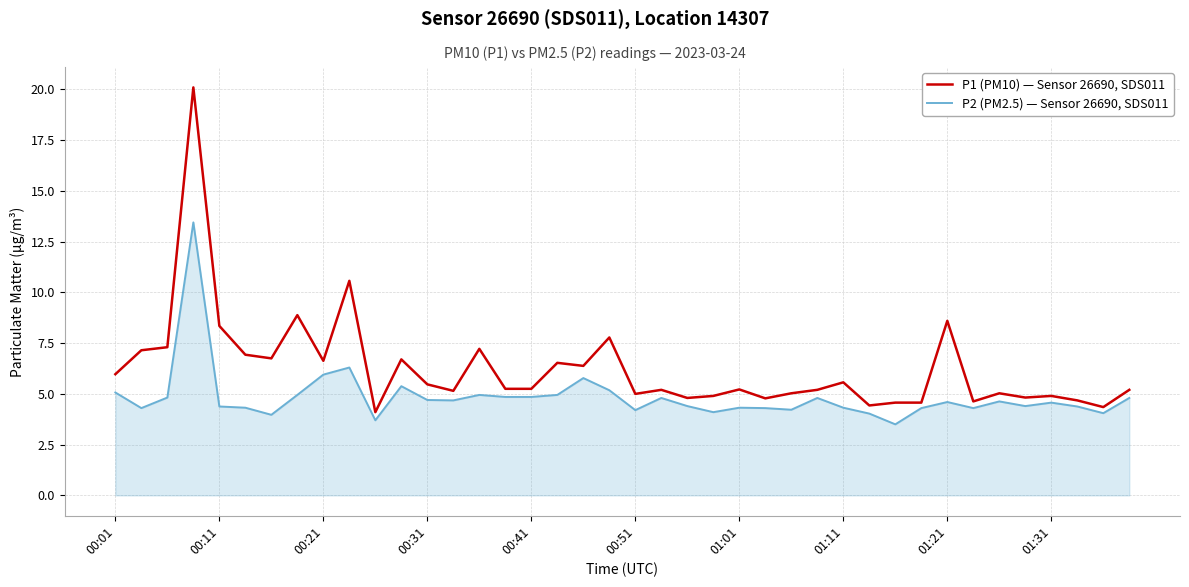

What is the smallest value displayed?

3.5